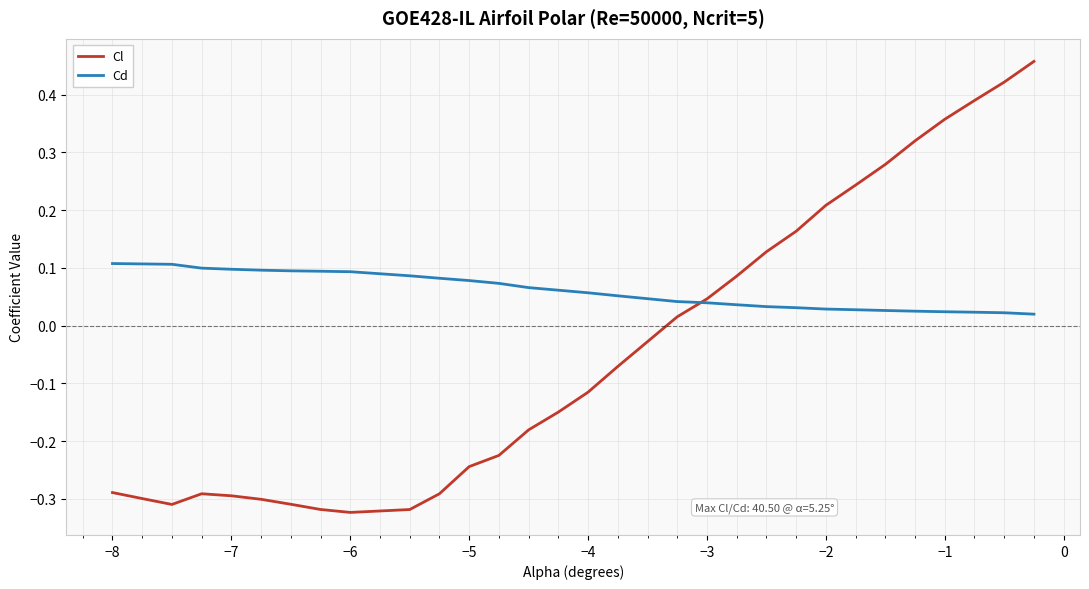

Which series has the widest spread of values?

Cl